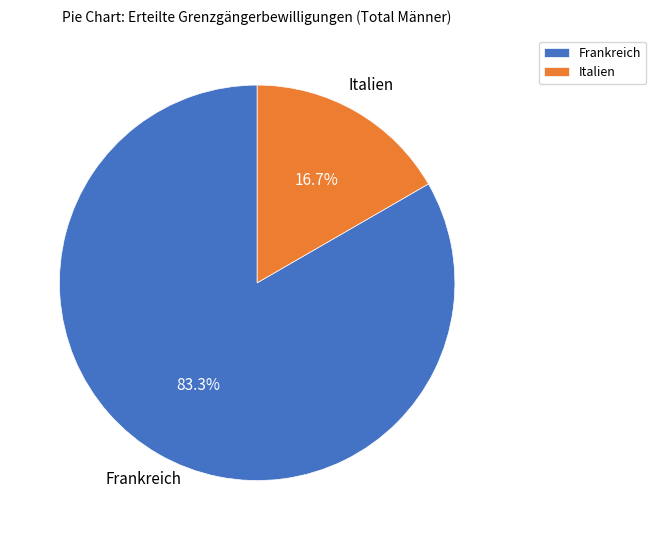

What percentage is NOT represented by Italien?

83.3%